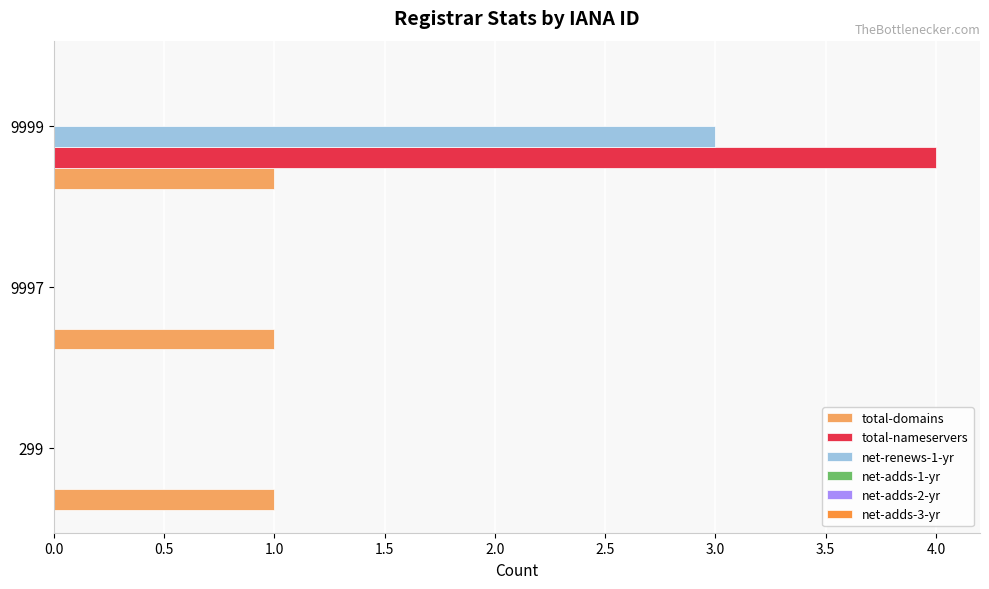

Which category has the highest value in the total-nameservers series?

9999